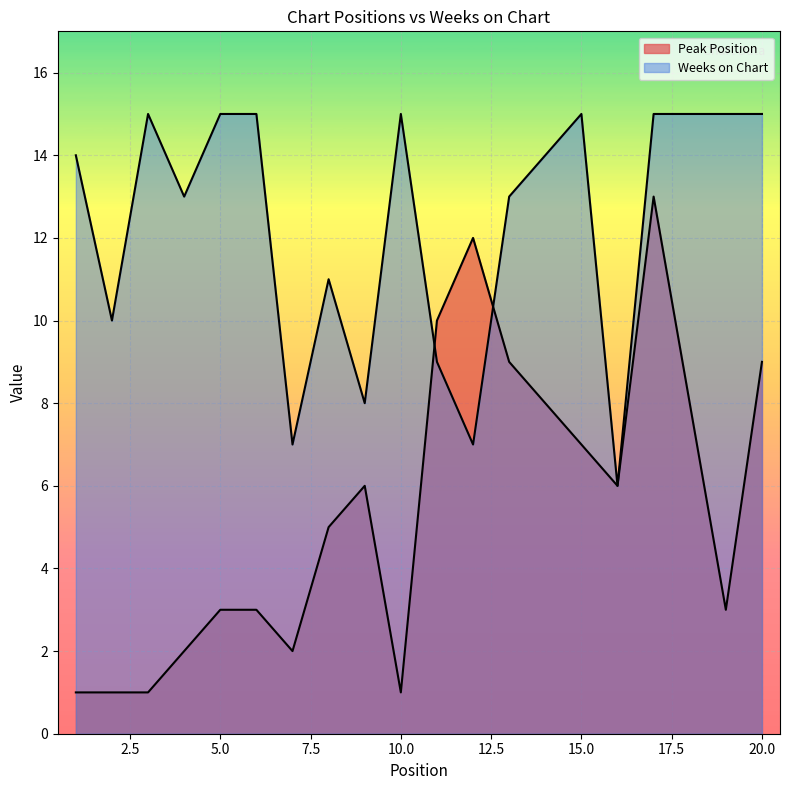

Which category has the highest value across all series?

3